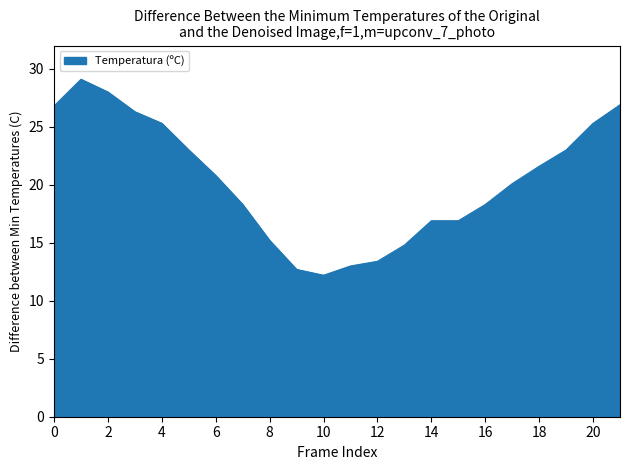

True or false: the data has more than 2 interior local peaks.

False